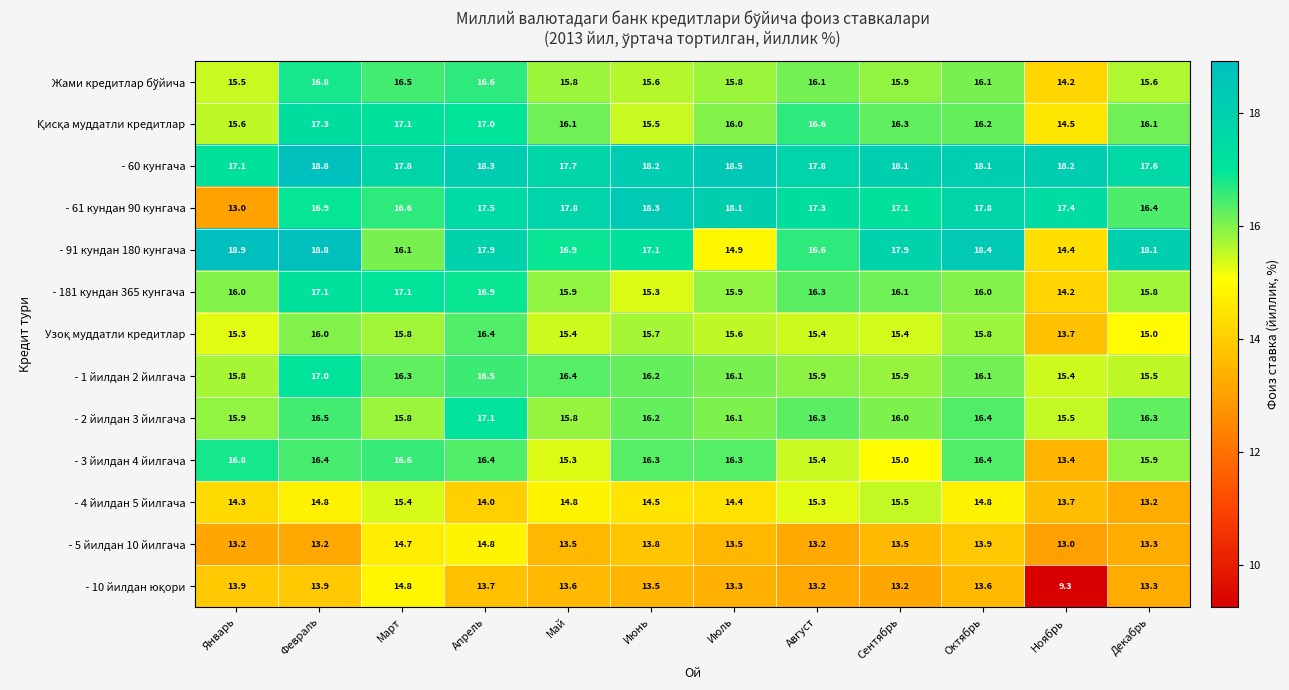

What is the minimum value shown in the chart?

9.3